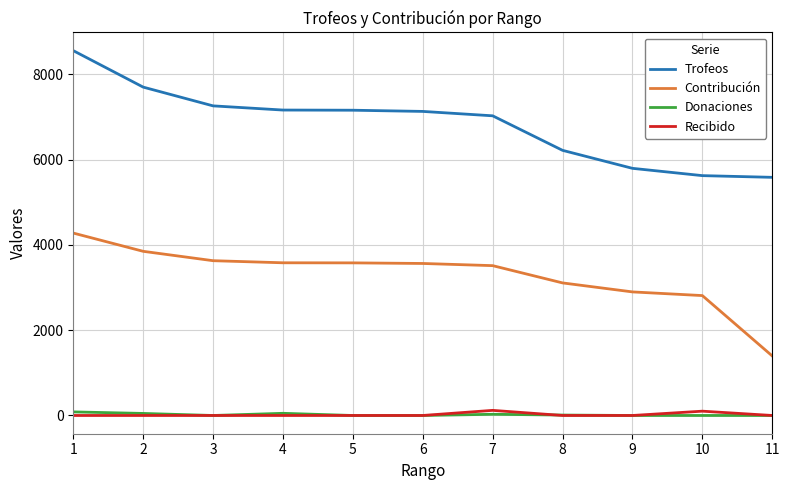

What is the maximum value for Trofeos?

8556